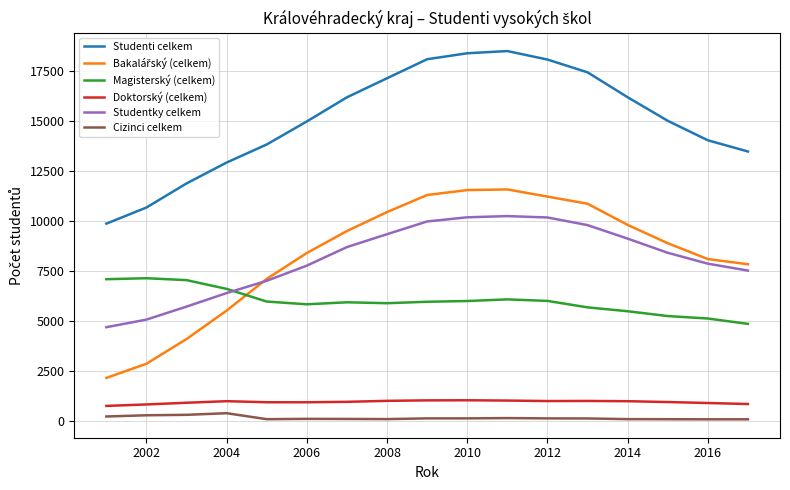

True or false: Doktorský (celkem) and Studenti celkem cross at least once.

False